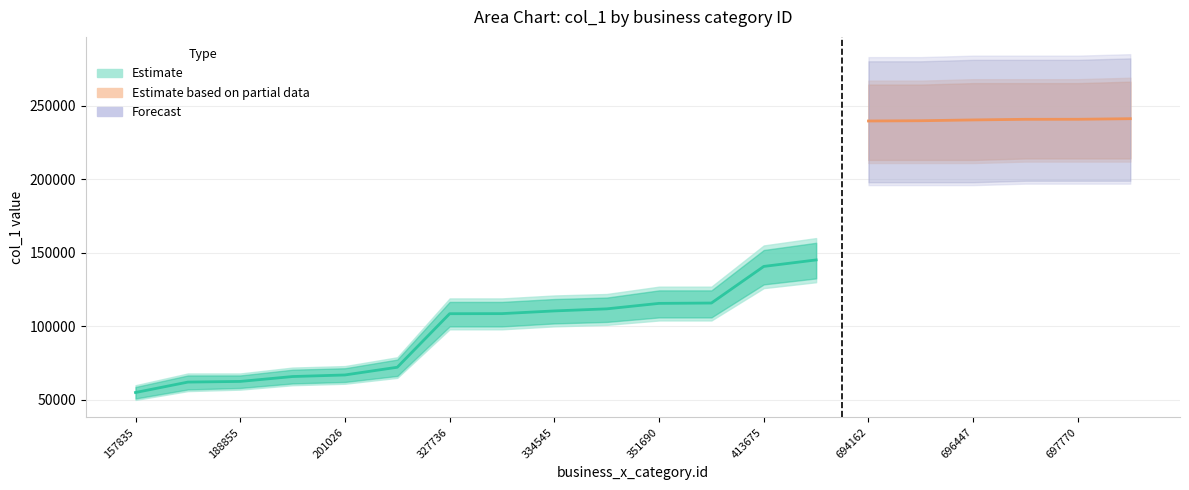

True or false: col_1 (Estimate) and col_1 (Partial) cross at least once.

False